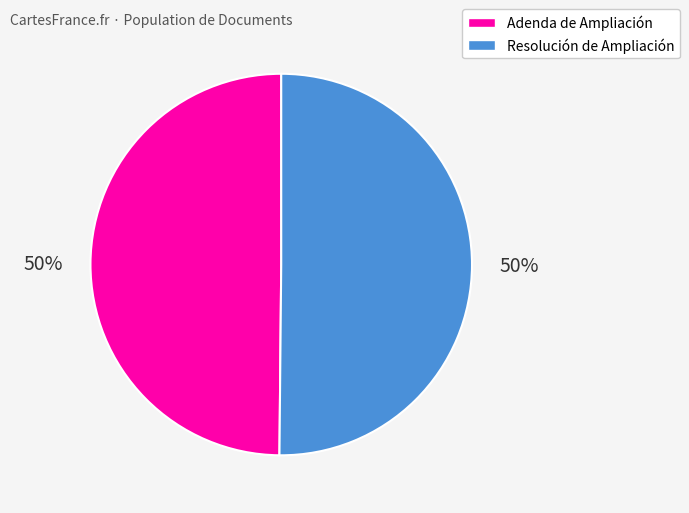

What is the ratio of the value at Adenda de Ampliación to the value at Resolución de Ampliación?

1.0